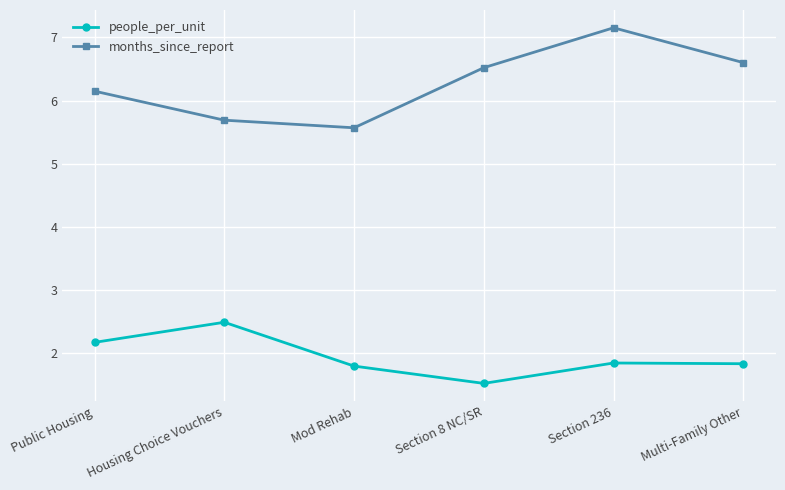

What is the minimum value shown in the chart?

1.5